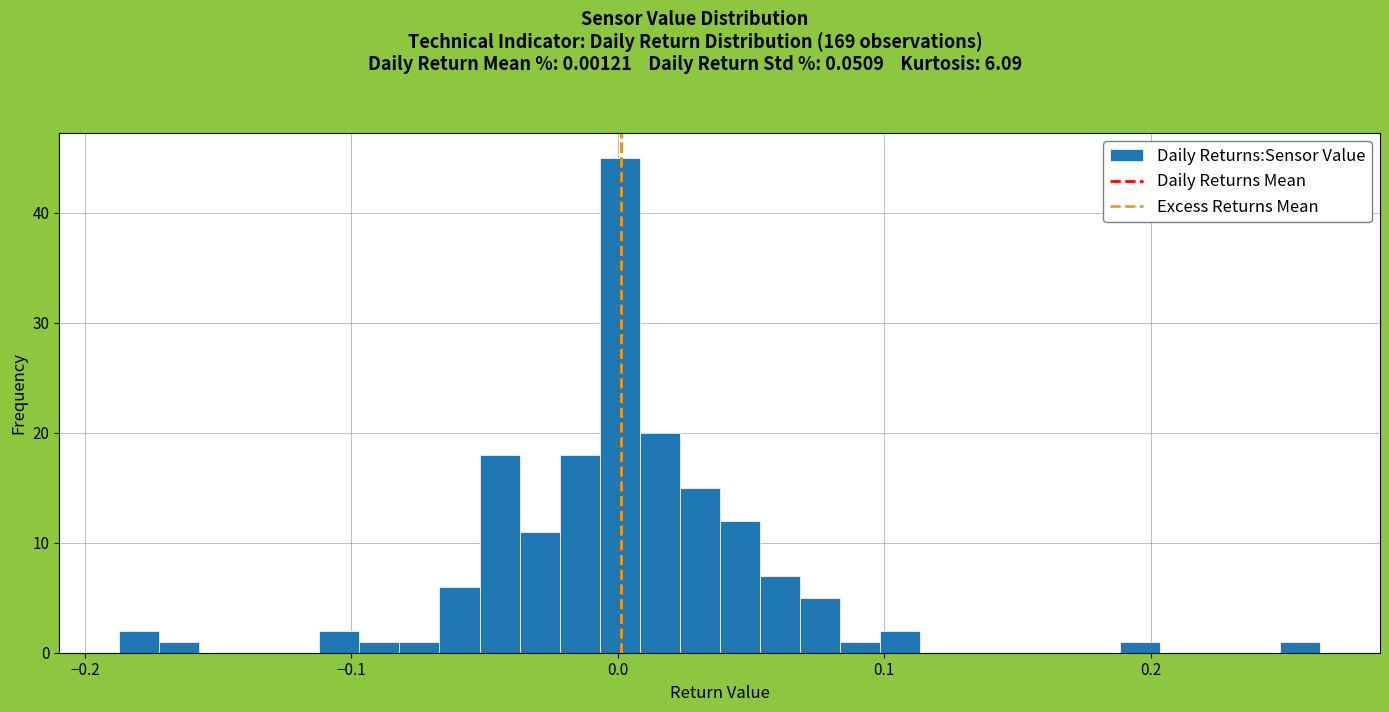

Read against the x-axis, roughly where is the centre of the tallest bar?

0.00